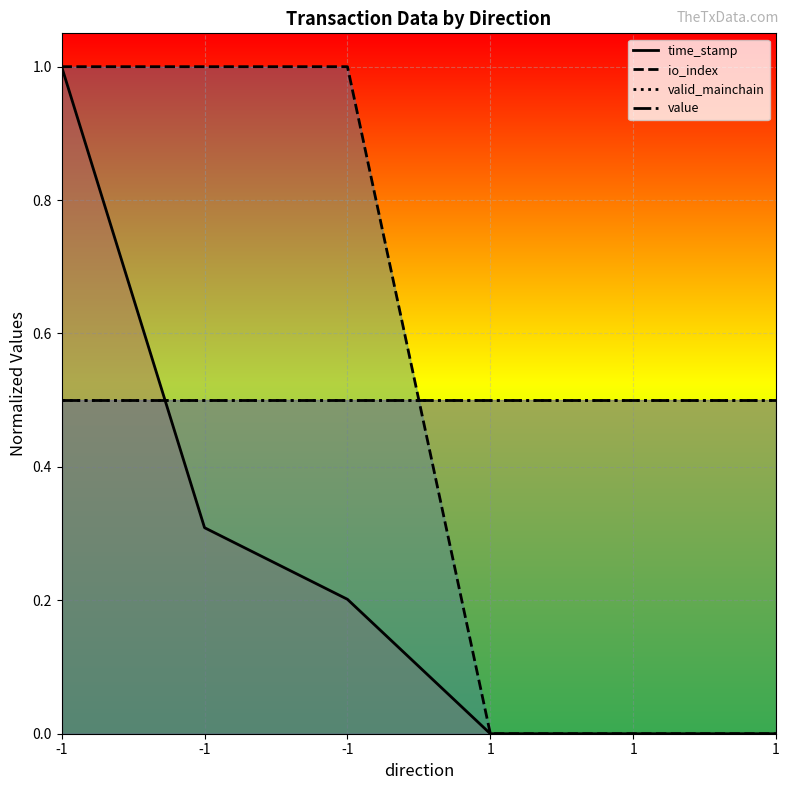

Does the chart display data point markers on the line(s)?

No